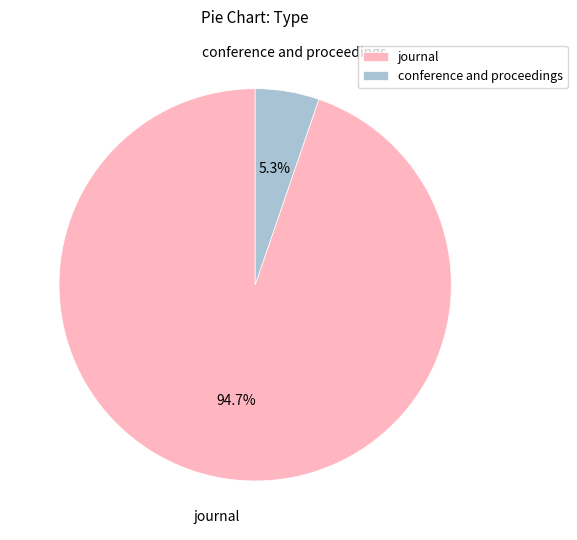

How many slices are in this pie chart?

2